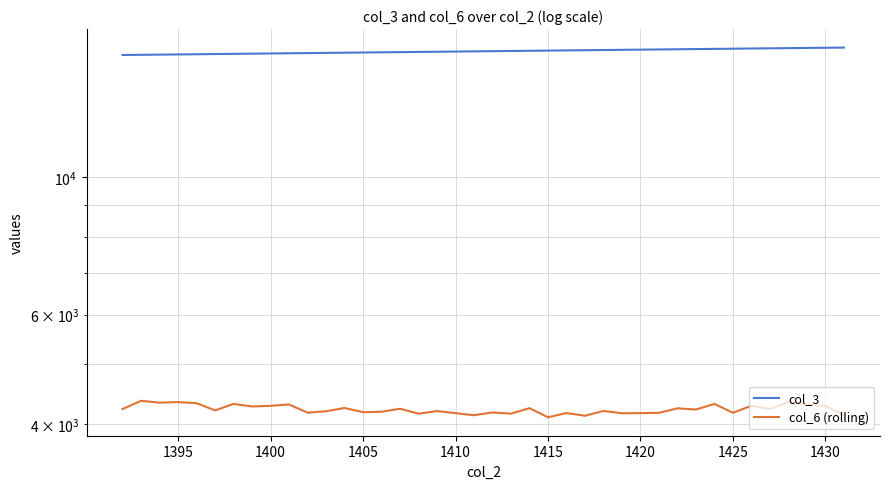

True or false: col_3 and col_6 (rolling) intersect in this chart.

False